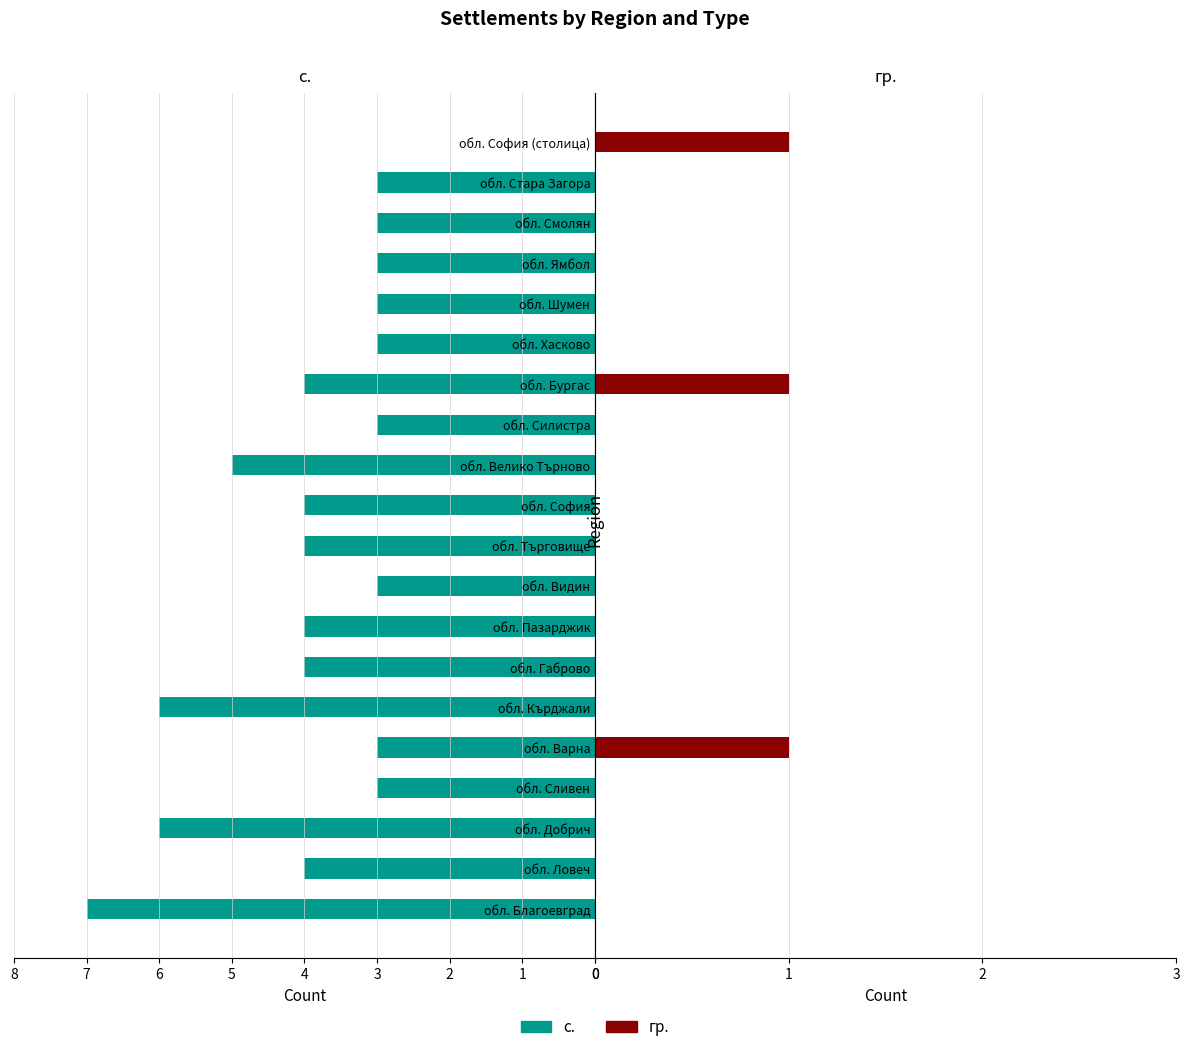

Which series has the largest total across all categories?

с.